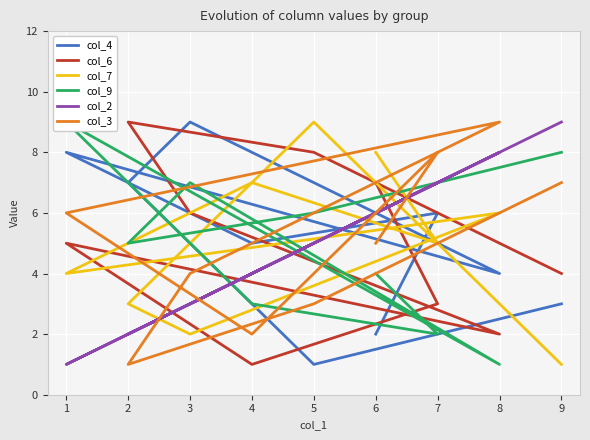

The value of col_4 at 5 is 1. True or false?

False